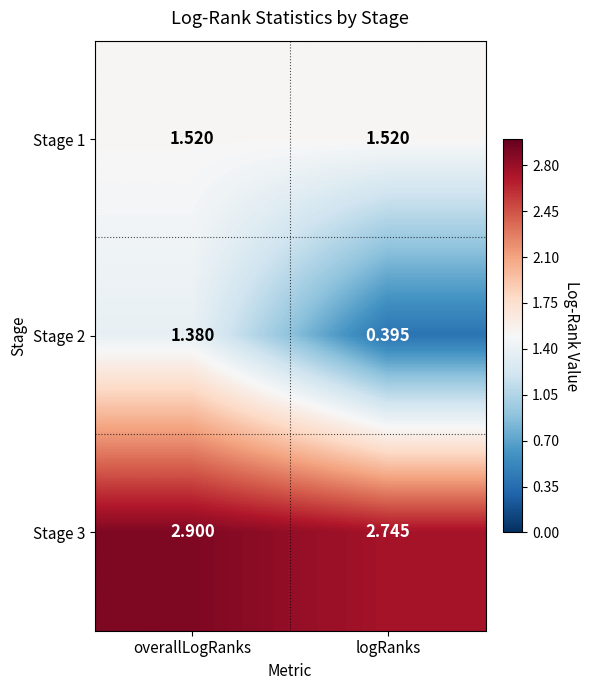

Which category has the lowest value in the Stage 2 series?

logRanks